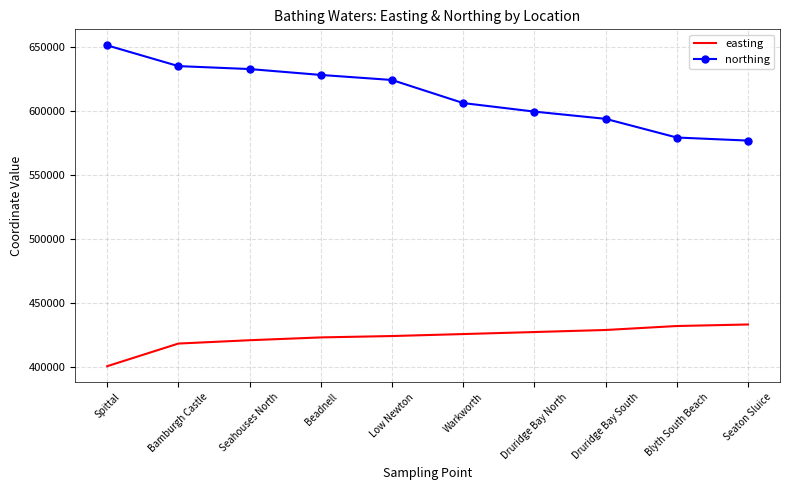

True or false: northing and easting cross at least once.

False